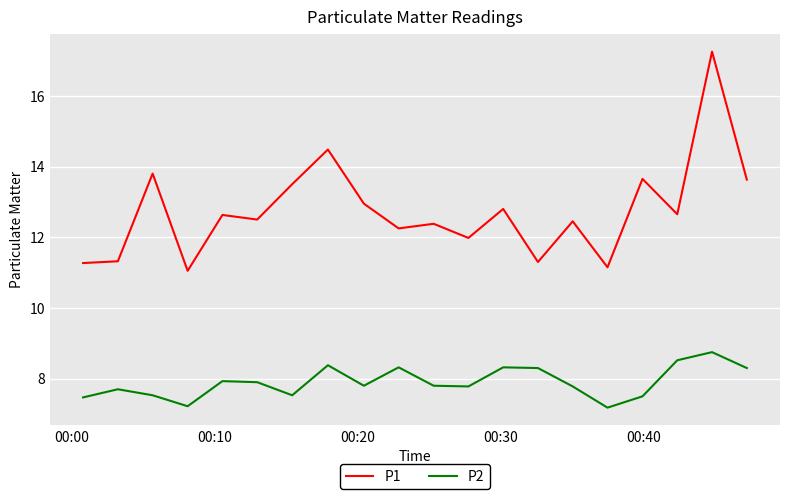

True or false: P2 has more than 1 points higher than both neighbors.

True